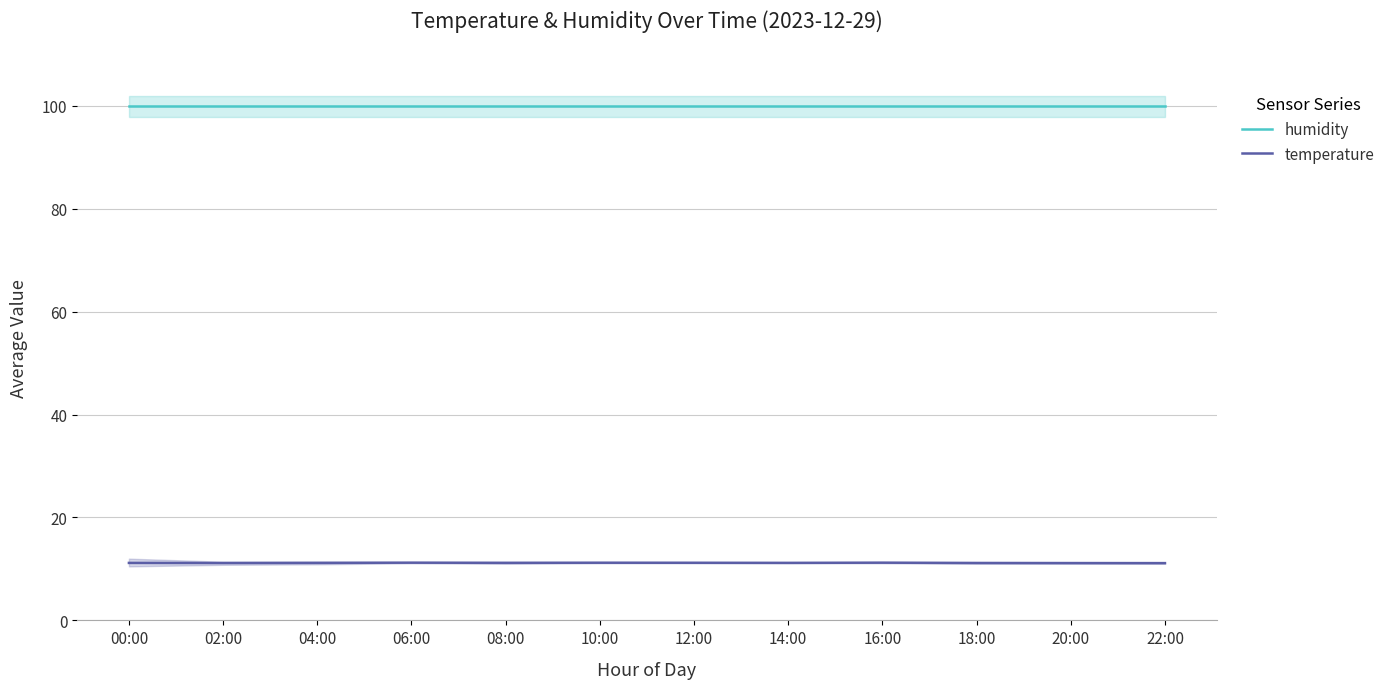

The value of temperature at 20:00 is 16.4. True or false?

False